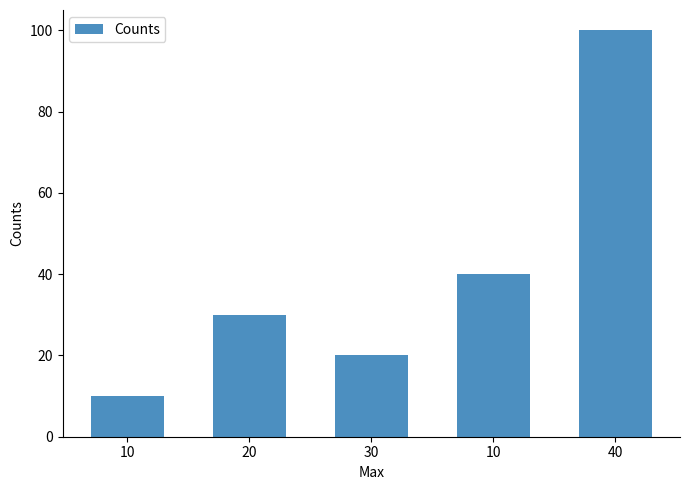

True or false: the data shows 41 at 20.

False